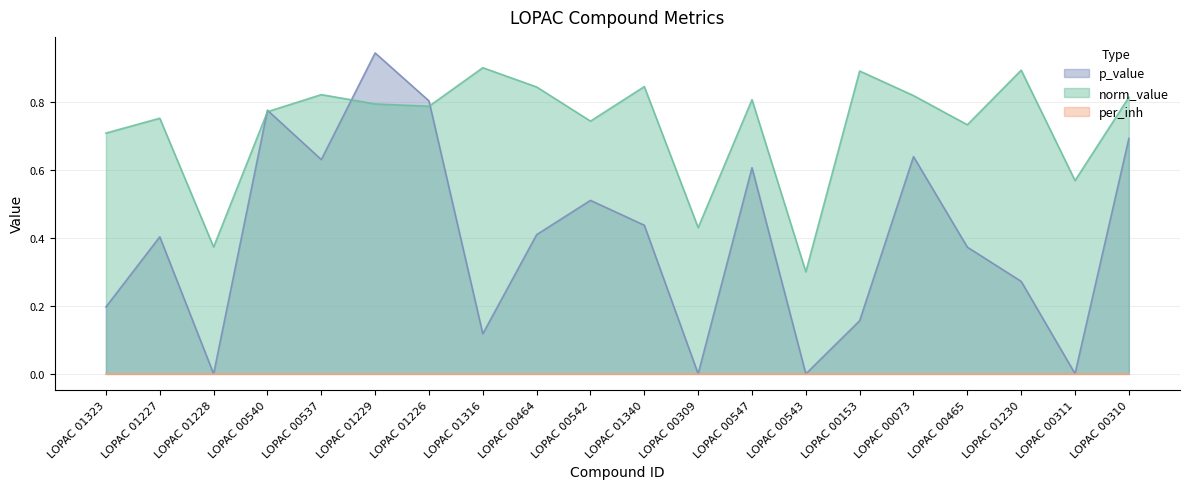

Which label corresponds to the largest value in the chart?

LOPAC 01229